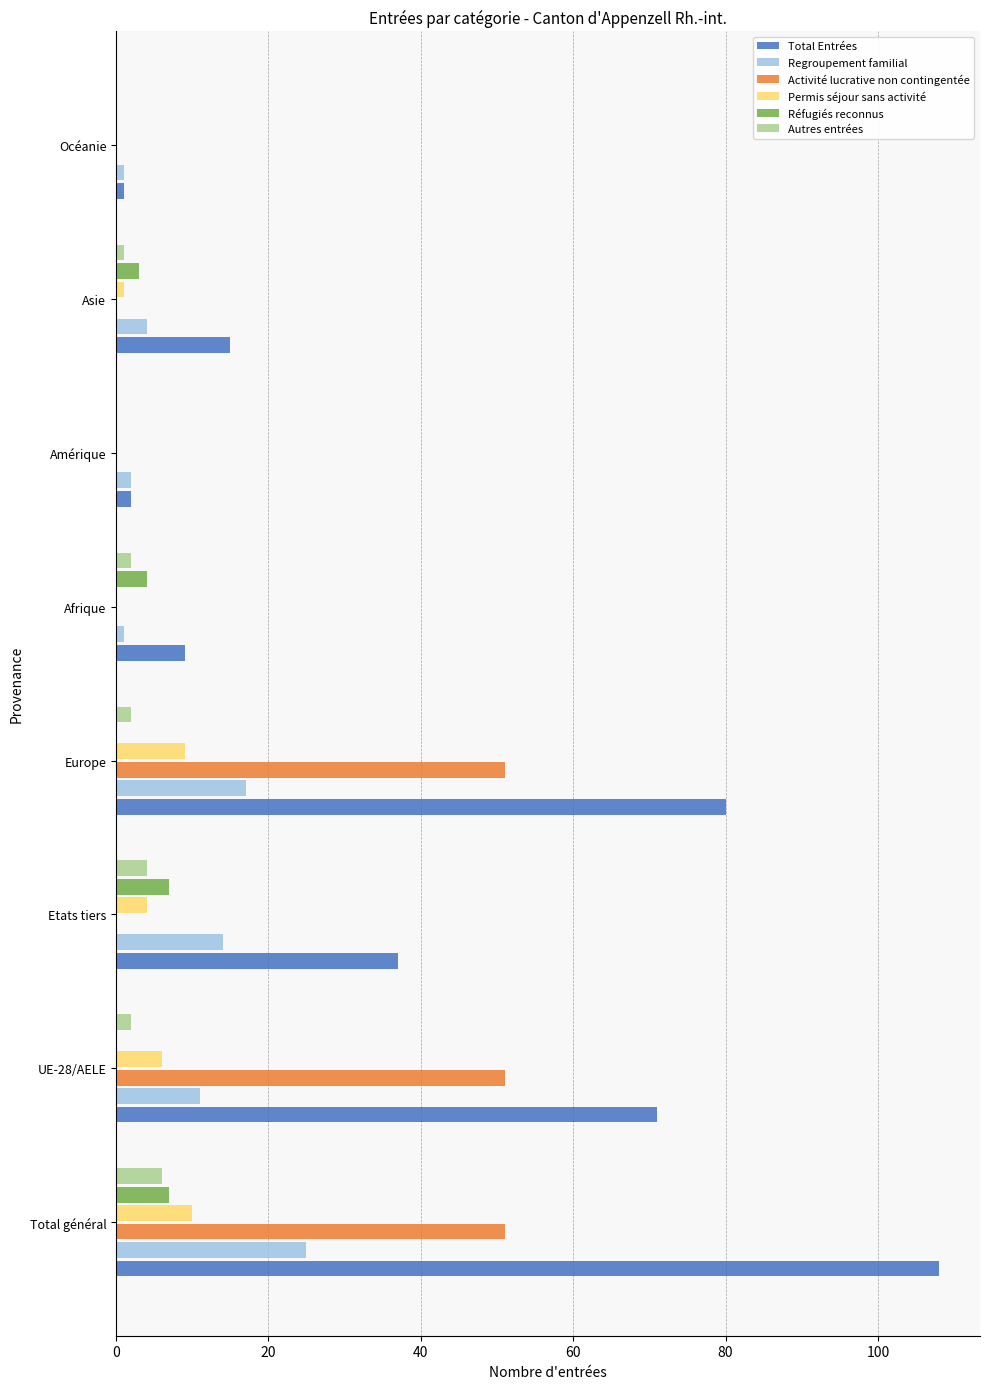

Is it true that Activité lucrative non contingentée equals 22 at Océanie?

False